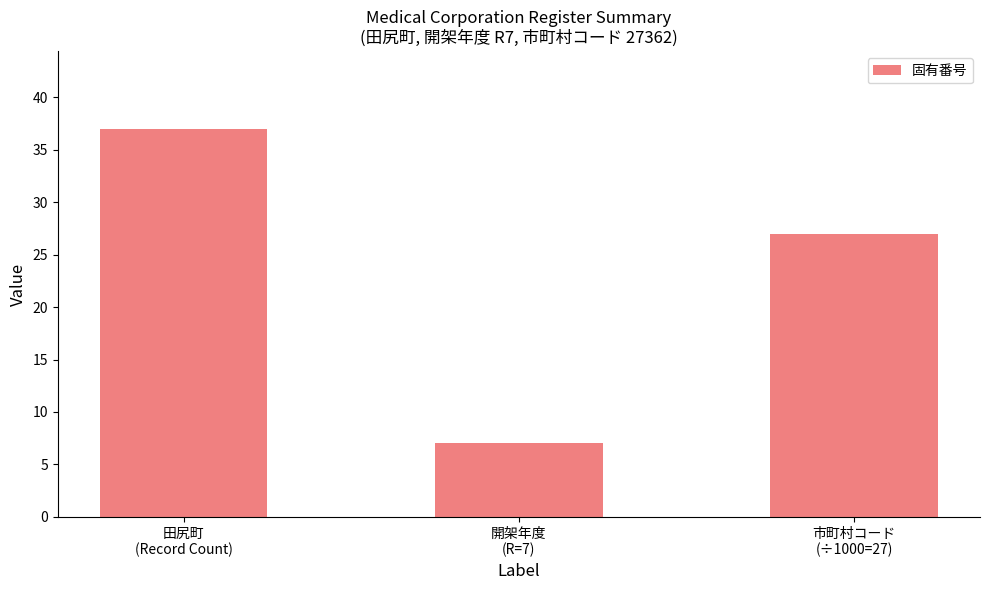

What is the difference between the values at 市町村コード
(÷1000=27) and 開架年度
(R=7)?

20